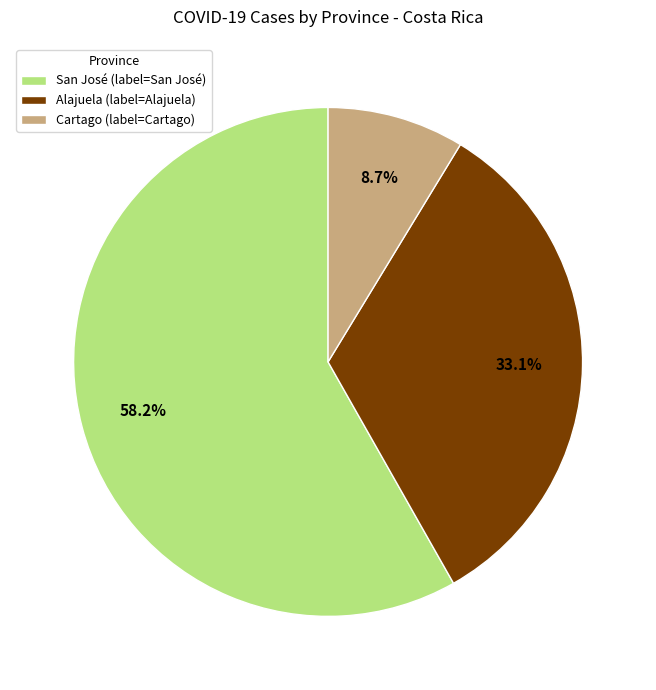

What is the smallest slice in the pie chart?

Cartago (label=Cartago)